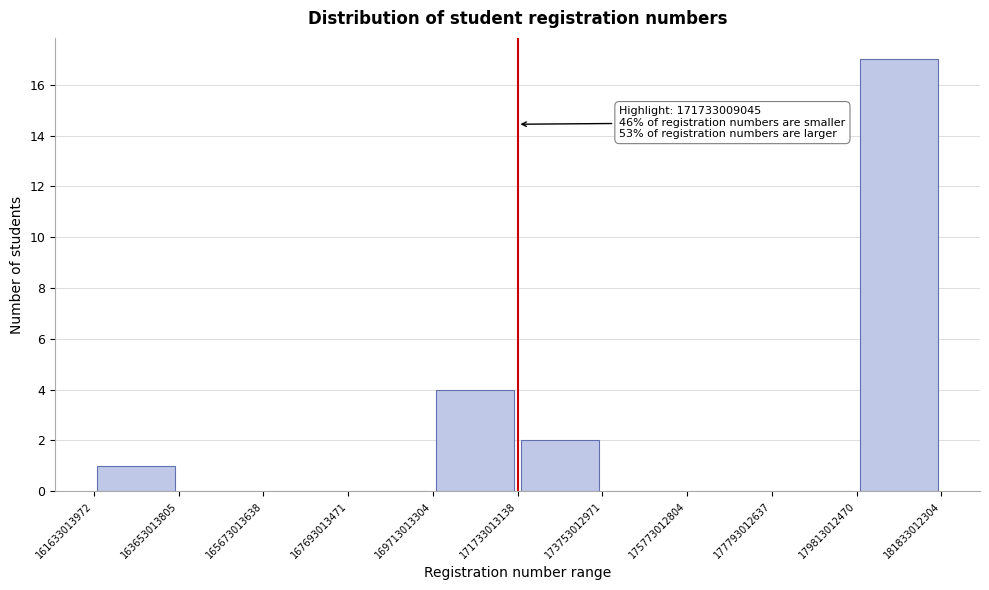

Over which range of the x-axis is the bar tallest?

179813012470 to 181833012304